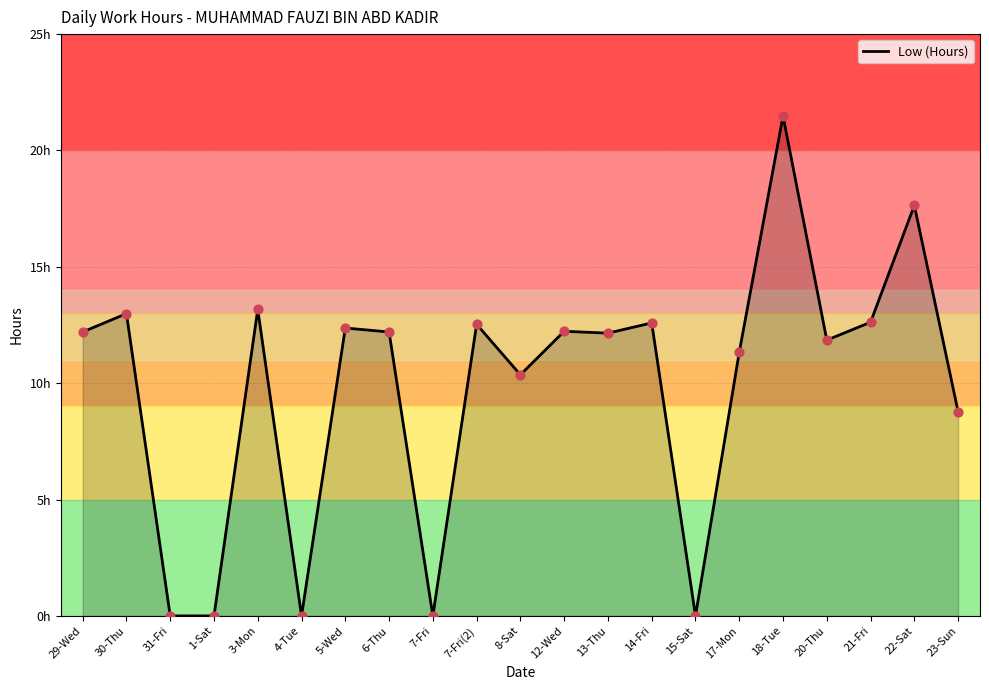

Between 3-Mon and 20-Thu, which is larger?

3-Mon